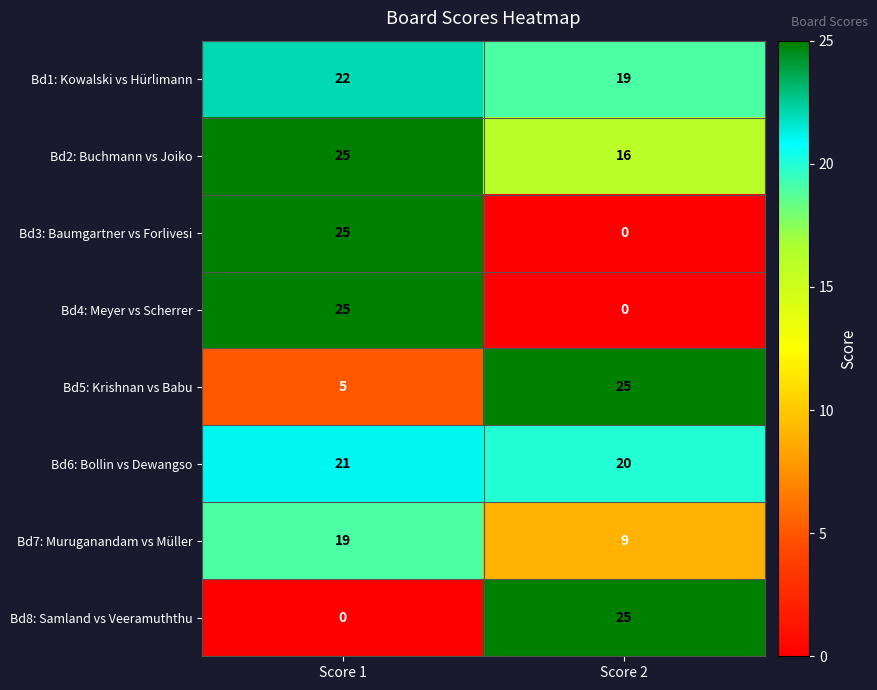

List the labels in order of Bd3: Baumgartner vs Forlivesi value, smallest first.

Score 2, Score 1